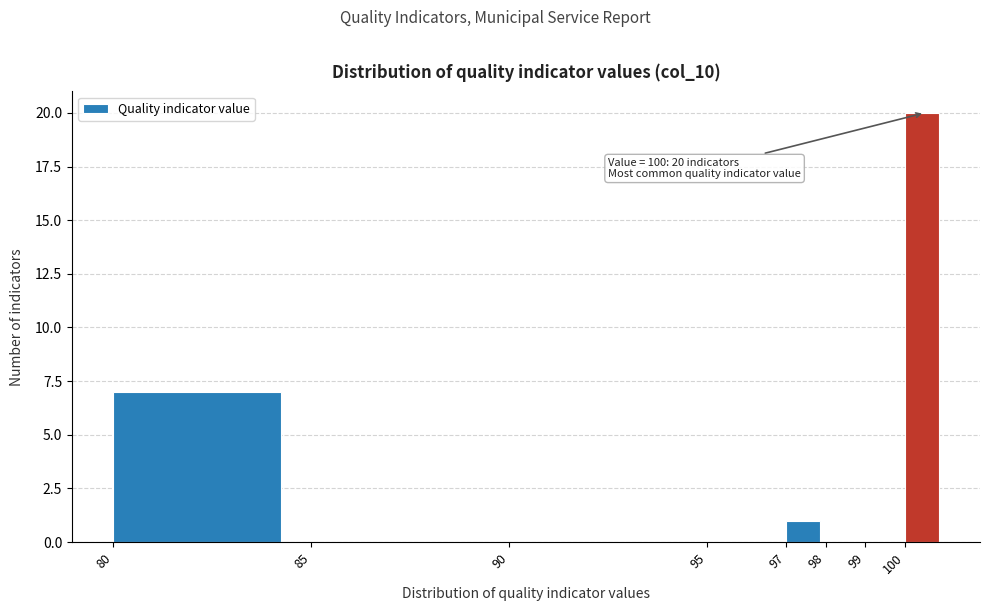

Which range on the x-axis has the tallest bar?

100 to 101